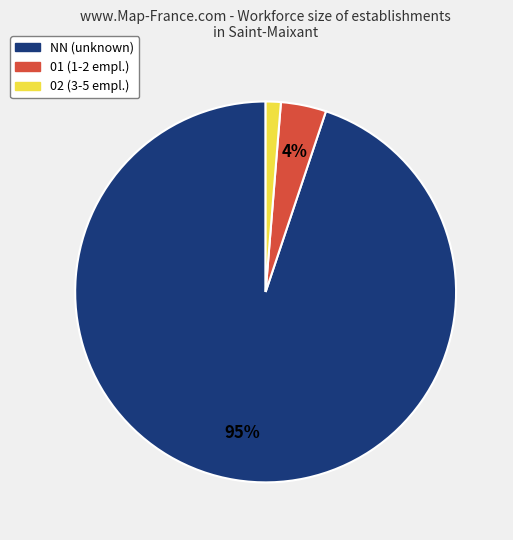

To the nearest percent, what is the average slice percentage?

33%